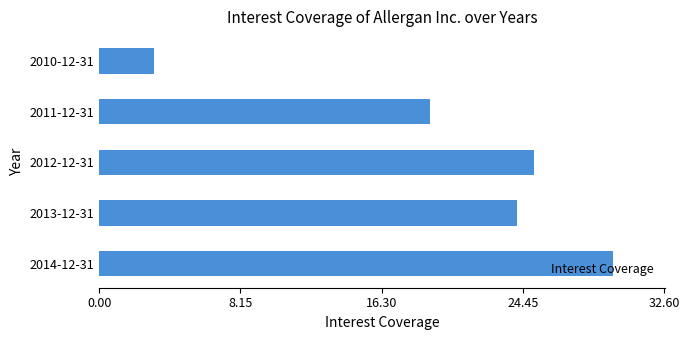

Rank the categories by value from lowest to highest.

2010-12-31, 2011-12-31, 2013-12-31, 2012-12-31, 2014-12-31